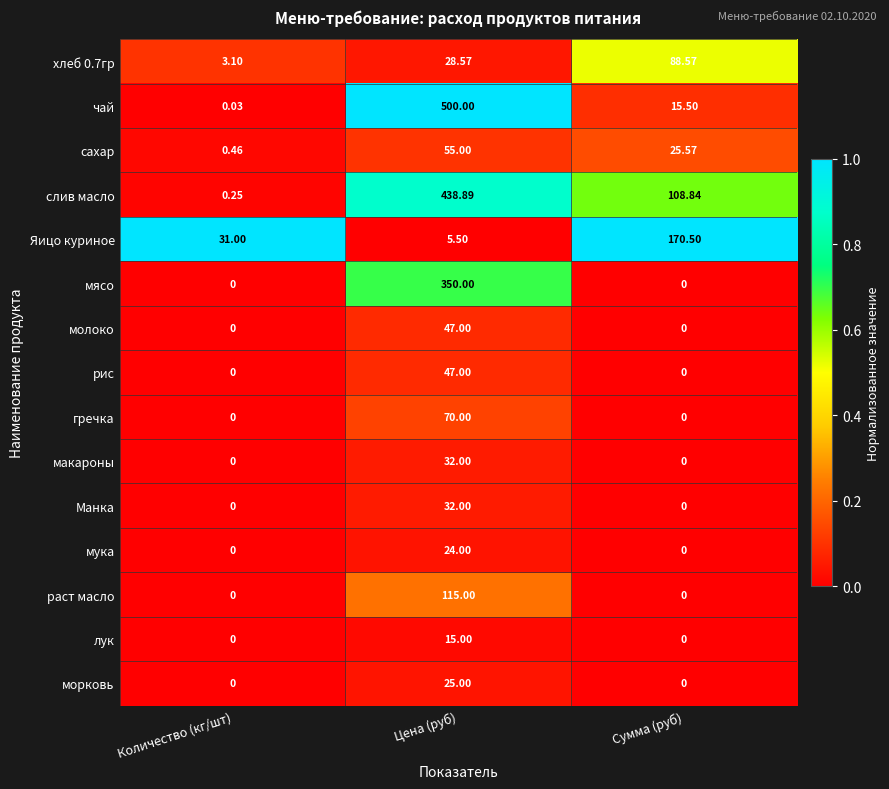

Which category has the highest value across all series?

Цена (руб)